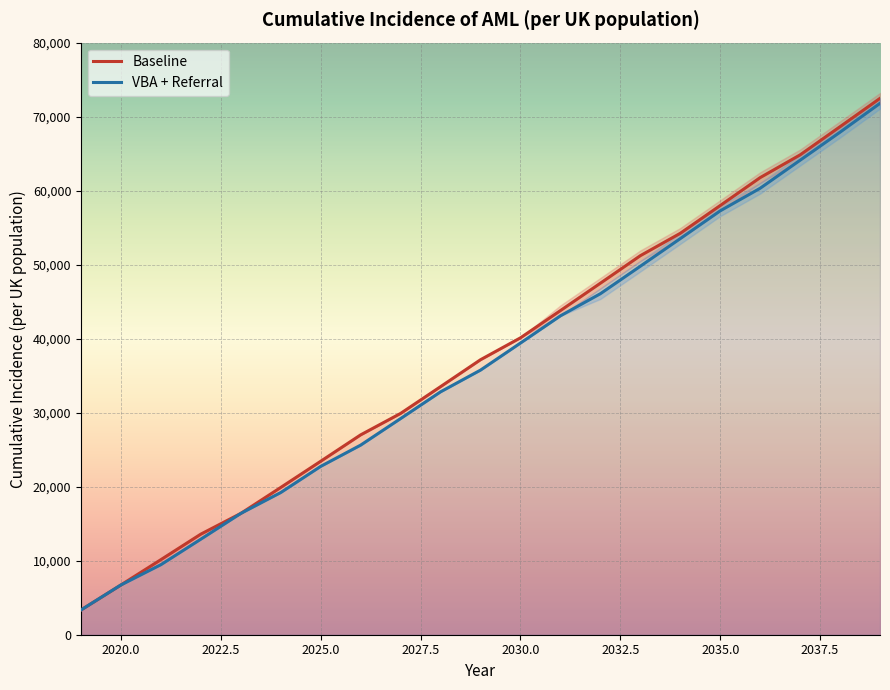

What is the sum of all Baseline values?

783616